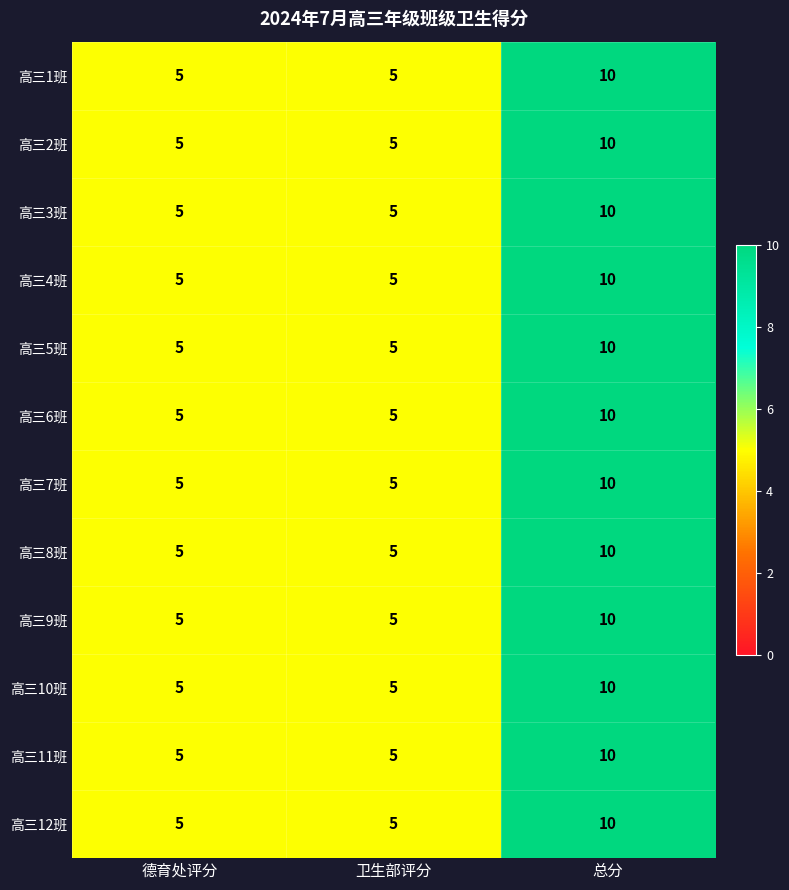

What is the sum of the 高三6班 values at 德育处评分 and 卫生部评分?

10